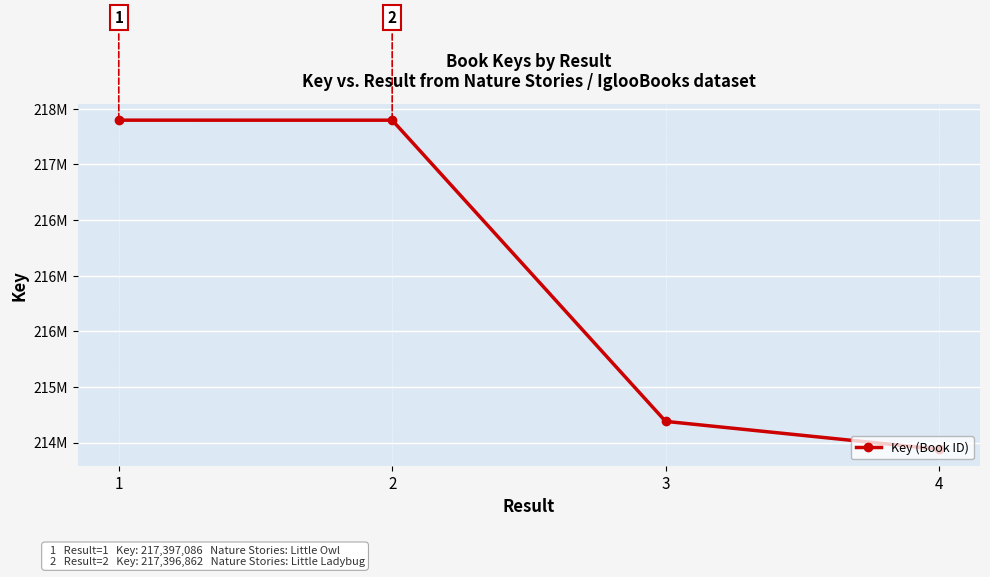

At which label is the value closest to 215918315?

3